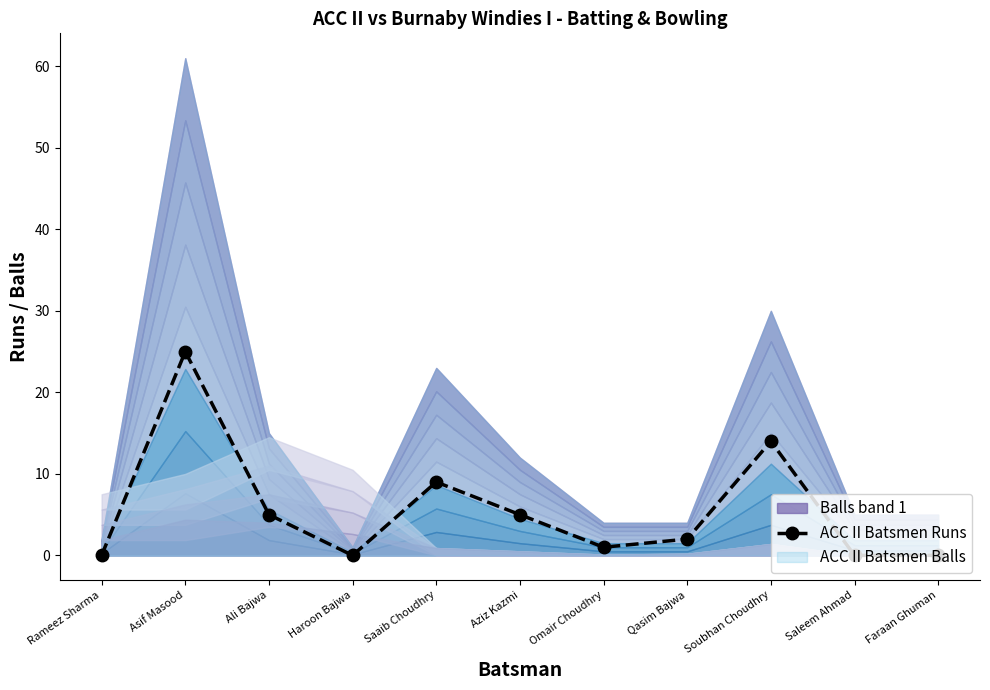

True or false: the data has more than 2 interior local peaks.

True